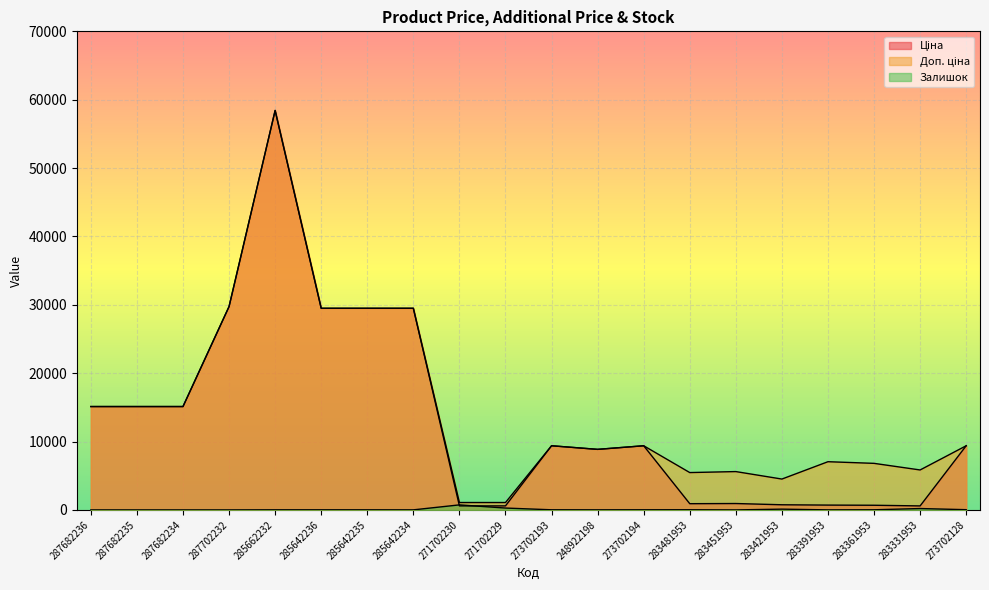

Between 287702232 and 273702194, which series saw the biggest shift?

Ціна